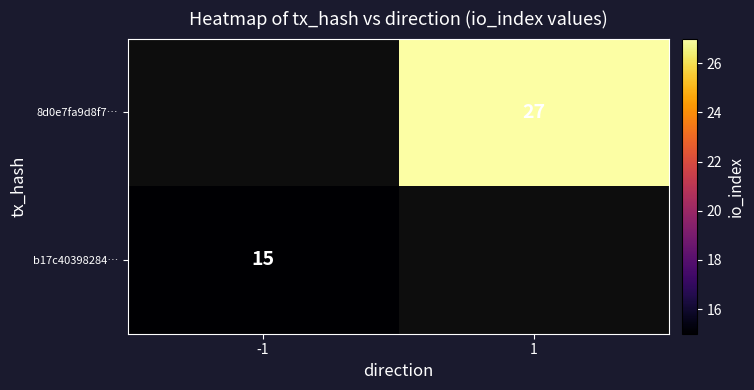

Is it true that 8d0e7fa9d8f7… equals 27 at 1?

True